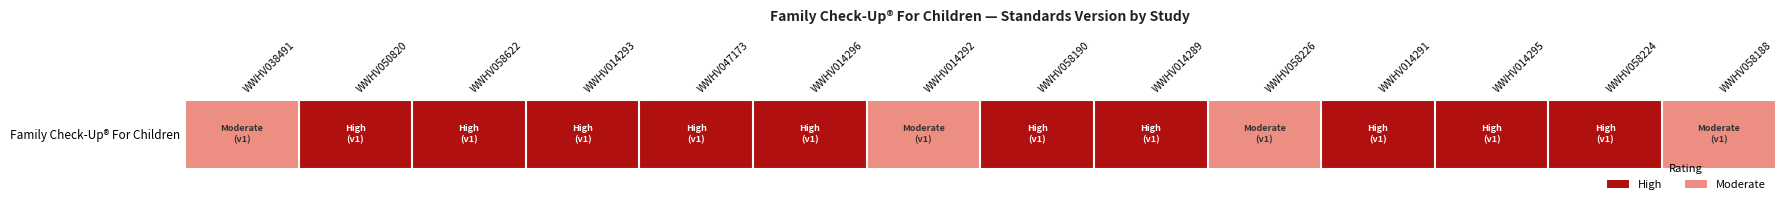

The chart shows a value of 0.5 at WWHV058226. True or false?

True